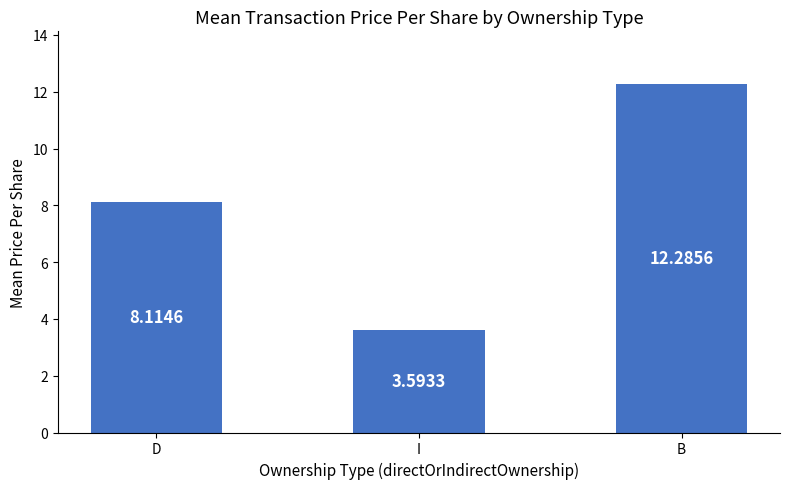

List the labels in order of value, largest first.

B, D, I